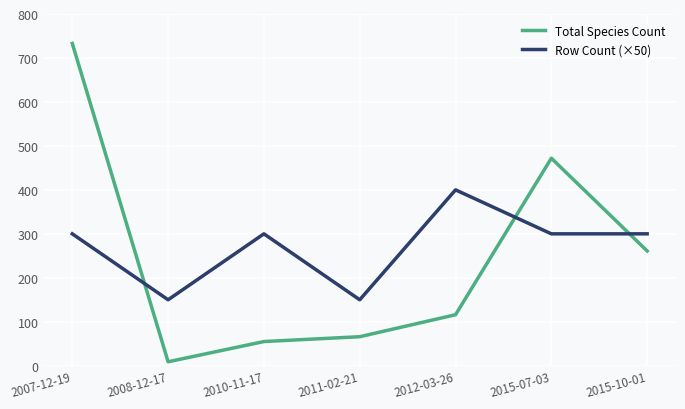

The value of Total Species Count at 2012-03-26 is 116. True or false?

True